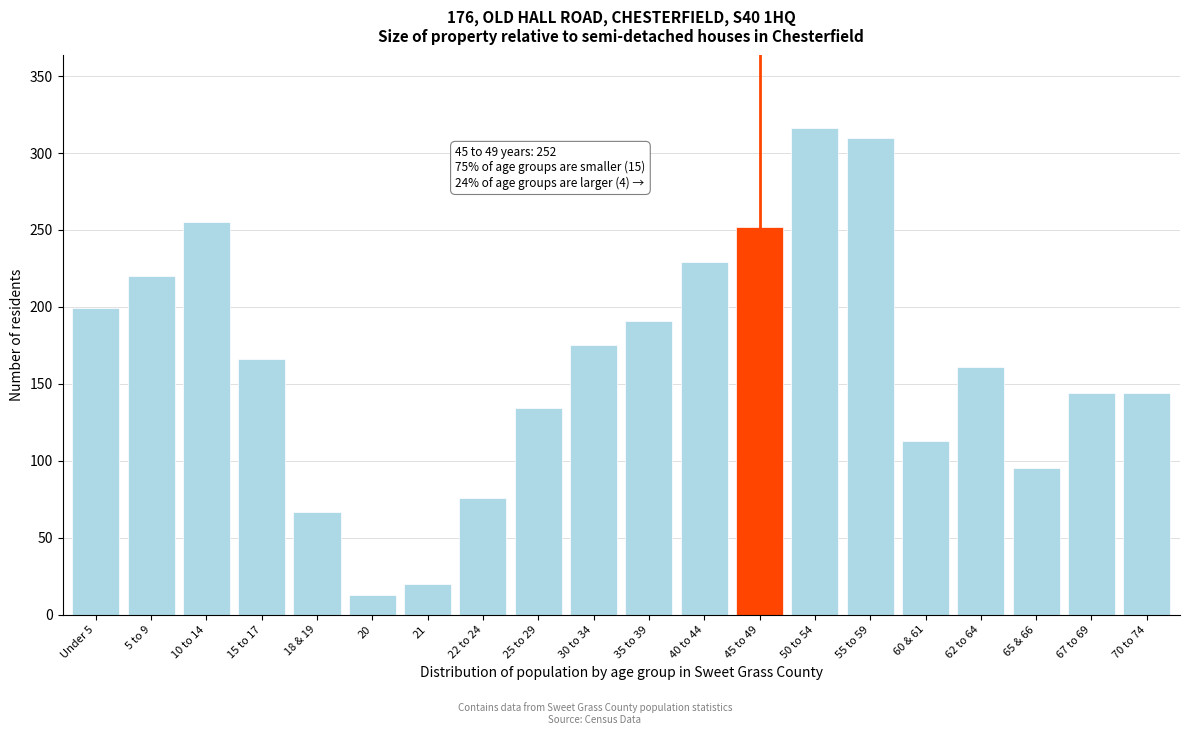

Reading right to left, what are all the values shown in this chart?

70 to 74=144	67 to 69=144	65 & 66=95	62 to 64=161	60 & 61=113	55 to 59=310	50 to 54=316	45 to 49=252	40 to 44=229	35 to 39=191	30 to 34=175	25 to 29=134	22 to 24=76	21=20	20=13	18 & 19=67	15 to 17=166	10 to 14=255	5 to 9=220	Under 5=199